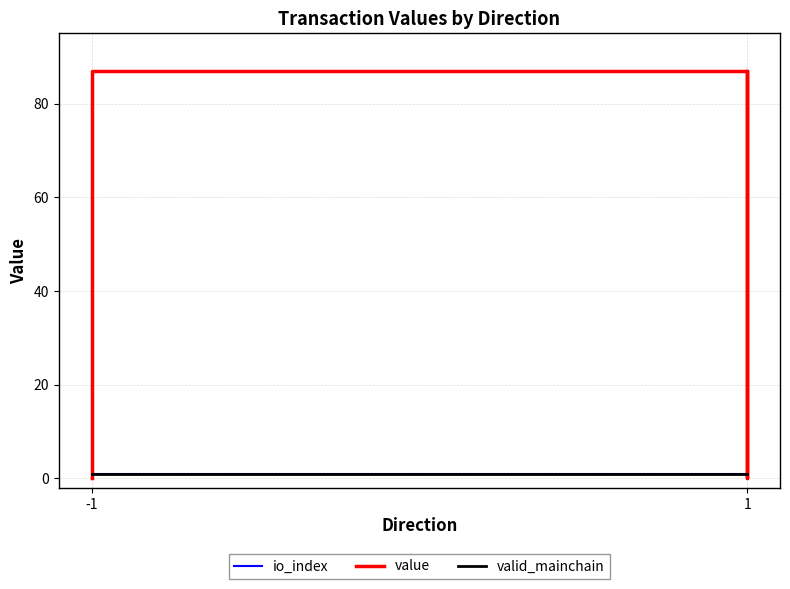

True or false: valid_mainchain has more than 0 points higher than both neighbors.

False